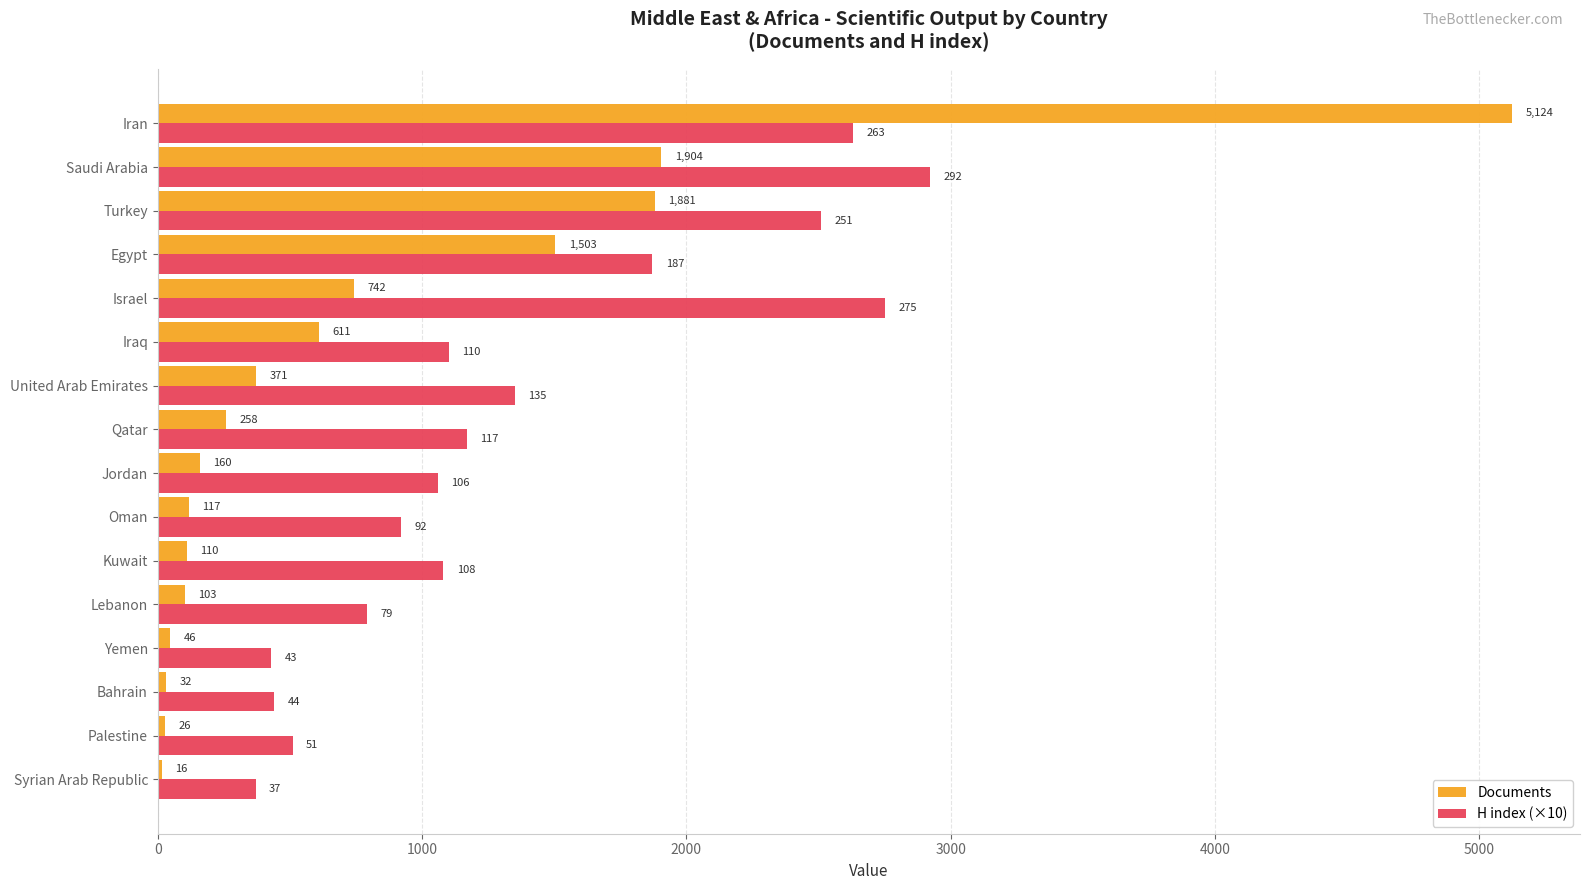

The Documents series shows 26 at Palestine. True or false?

True